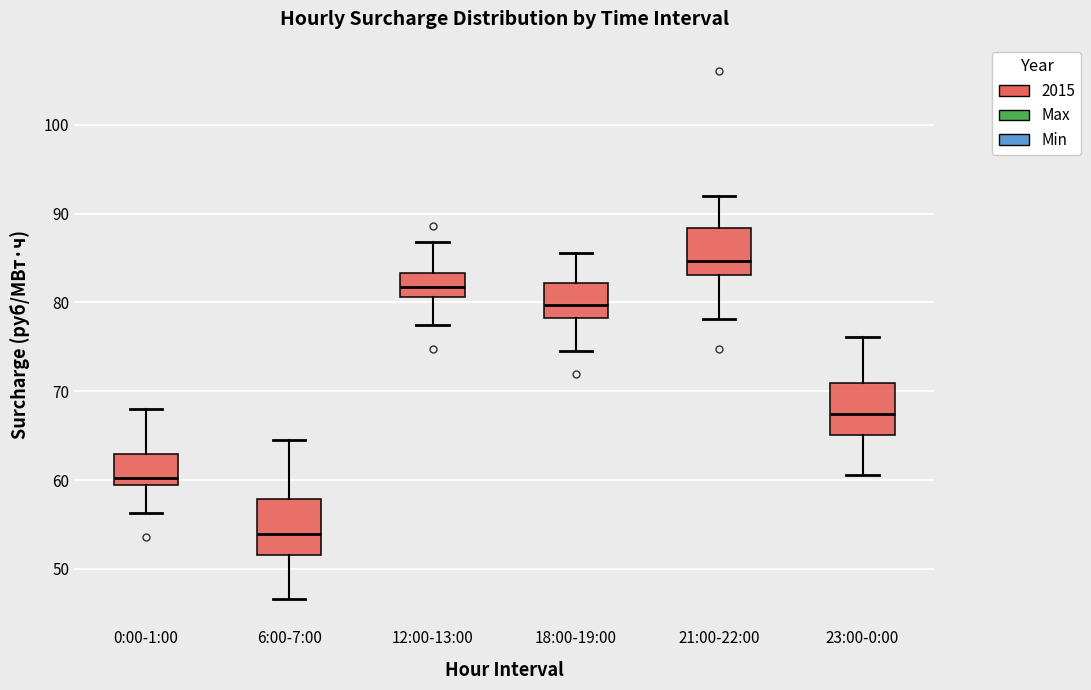

Where is the upper edge of the box for 18:00-19:00 on the y-axis? The values are not printed on the chart, so give them approximately, as read against the axis.

82